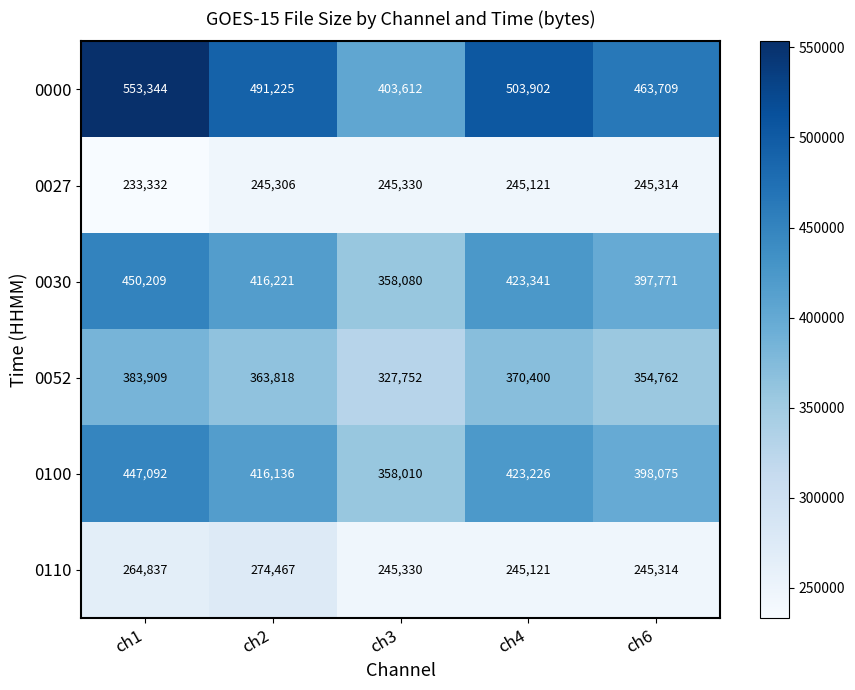

Which series has the largest range (max minus min)?

0000